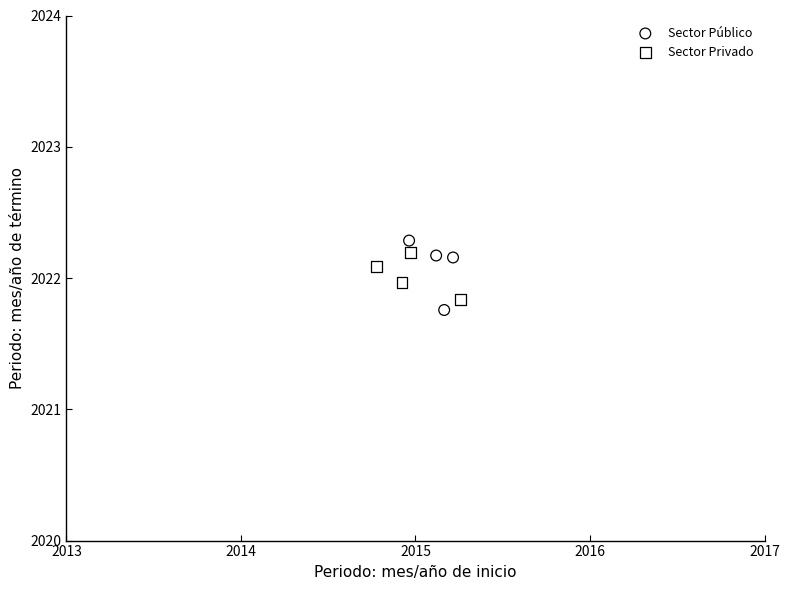

What are all the series names shown in the legend?

Sector Público, Sector Privado